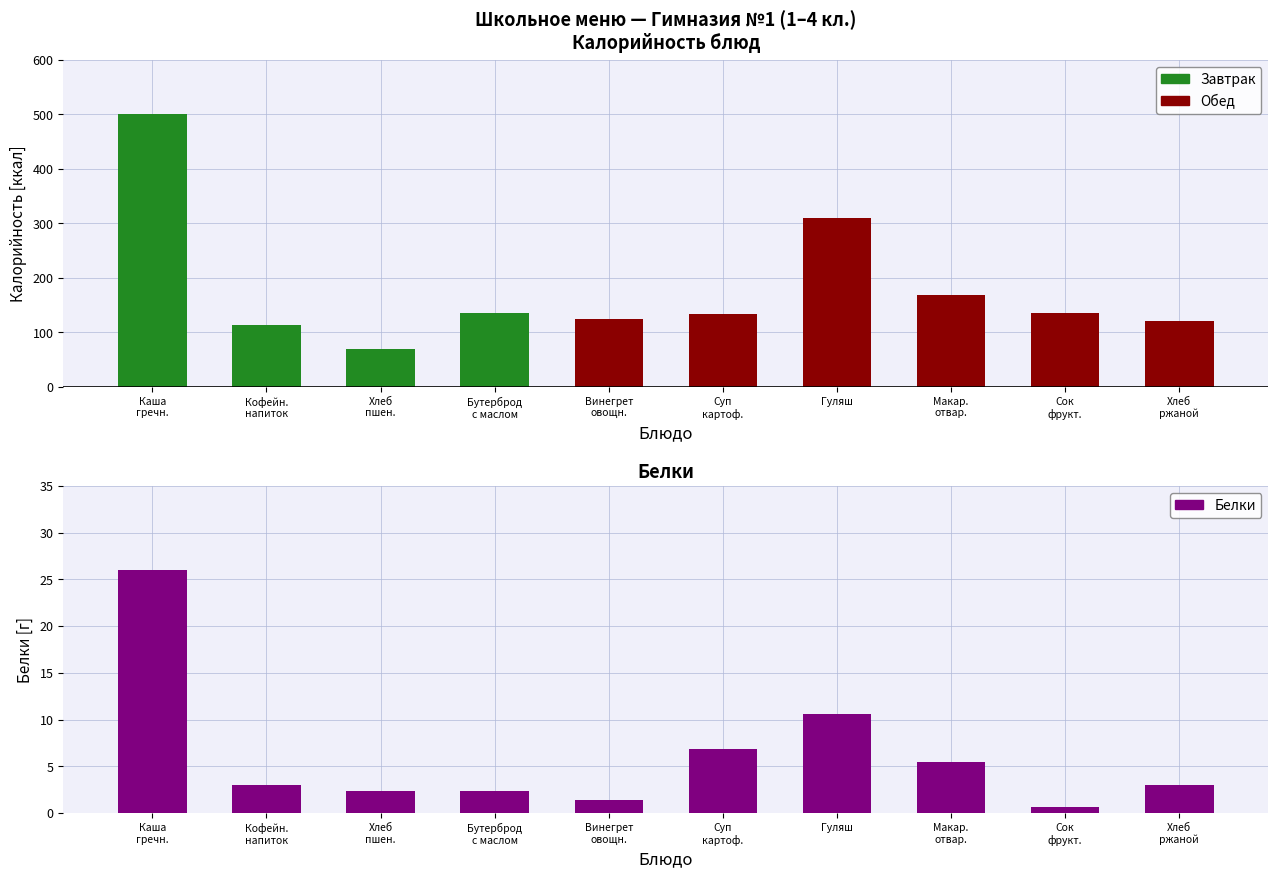

What are all the series names shown in the legend?

Завтрак, Обед, Белки